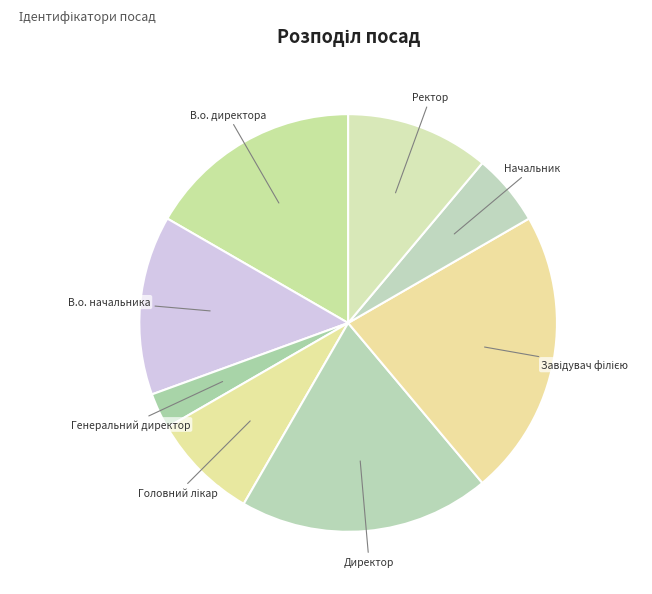

True or false: Ректор accounts for 1% of the total.

False